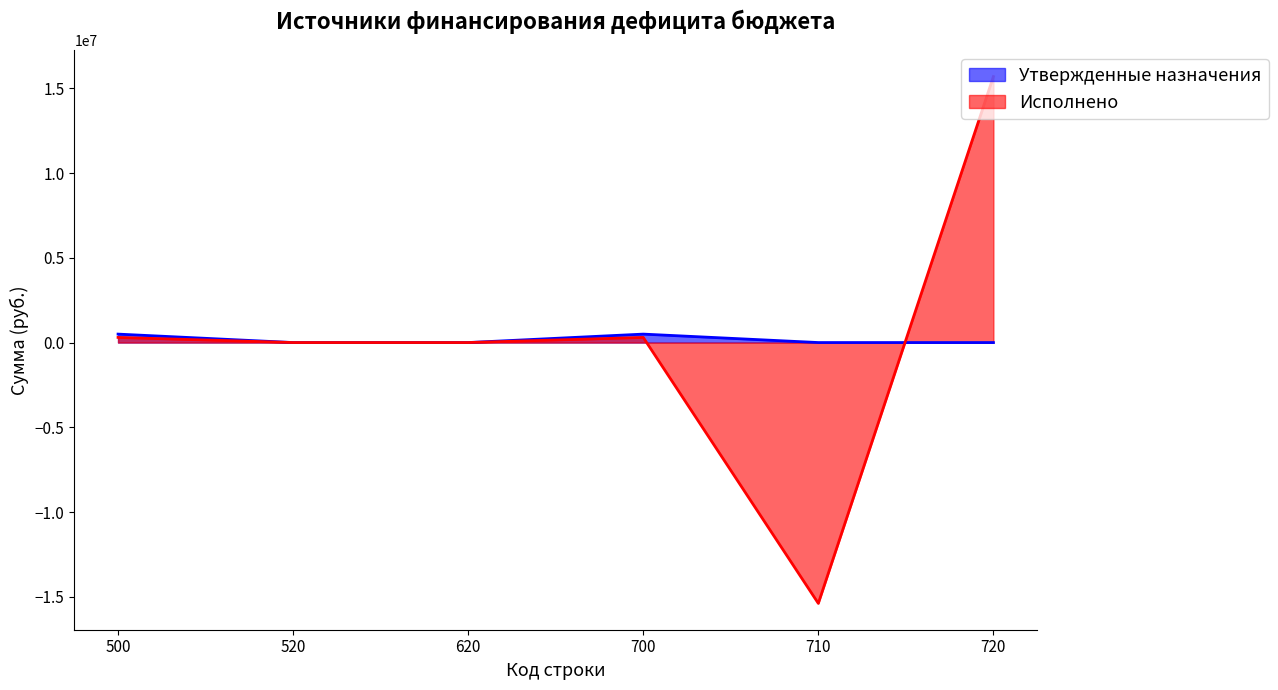

Which series has the widest spread of values?

Исполнено